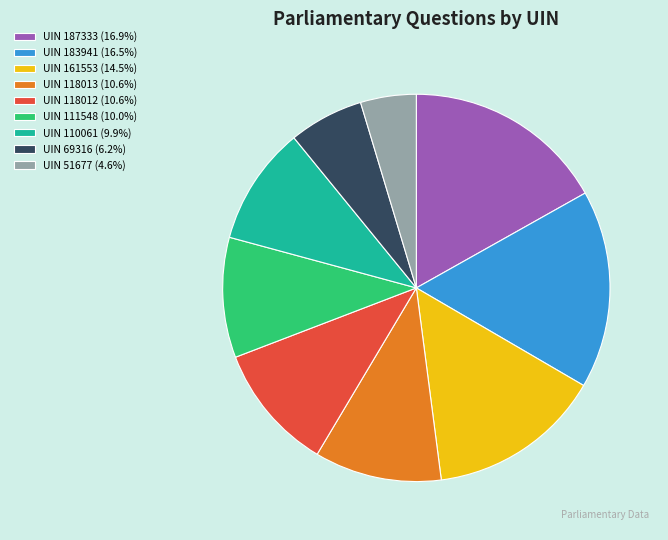

Does any single category account for the majority?

No